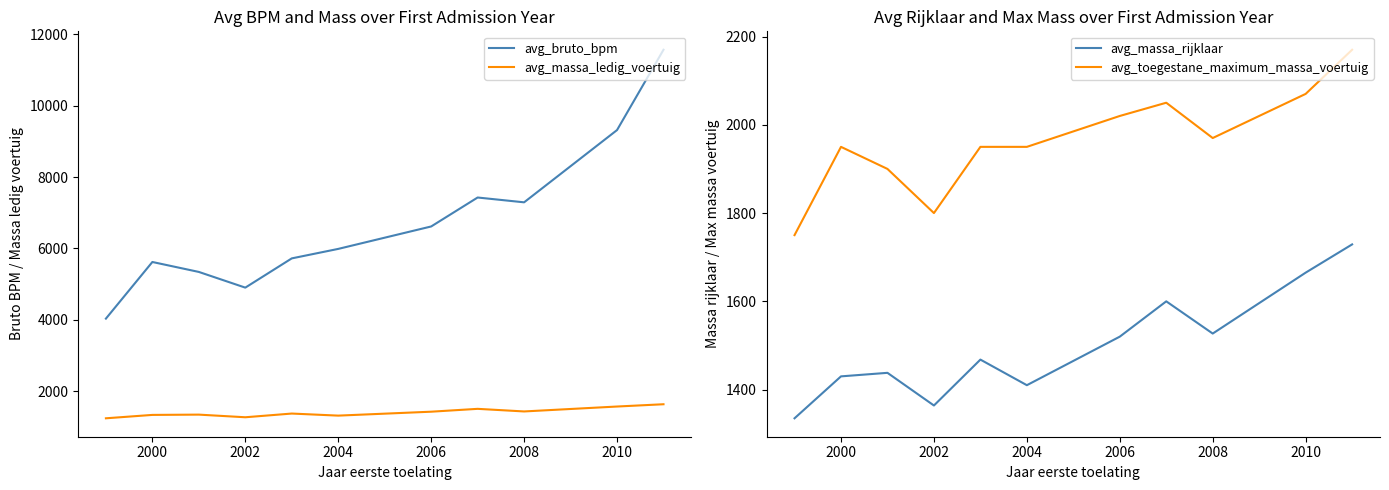

What is the lowest value of the avg_bruto_bpm series?

4030